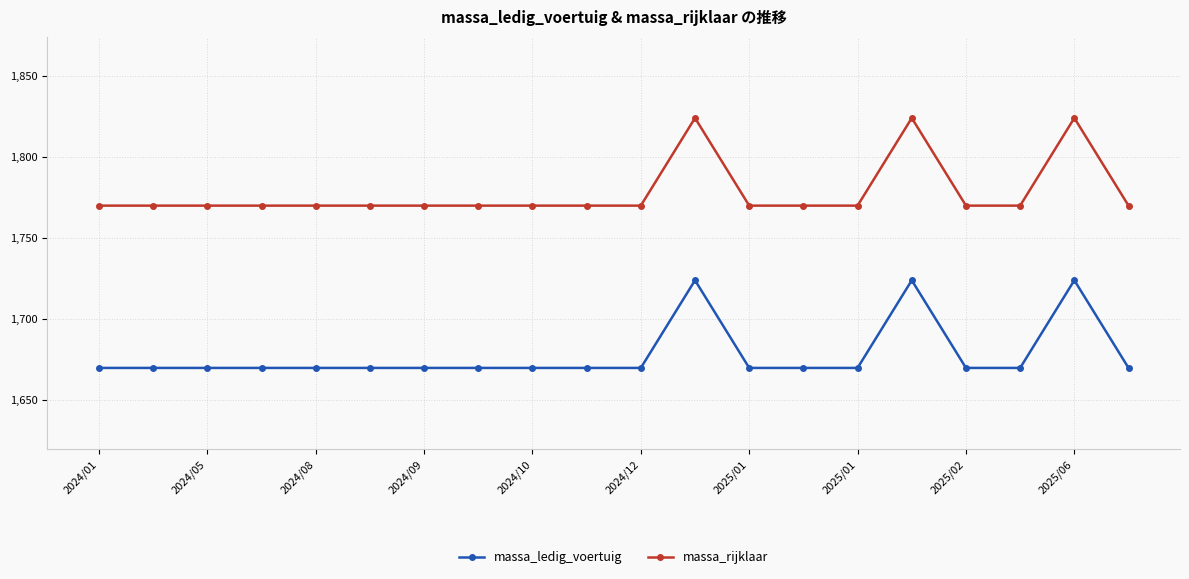

What is the sum of all massa_ledig_voertuig values?

33562